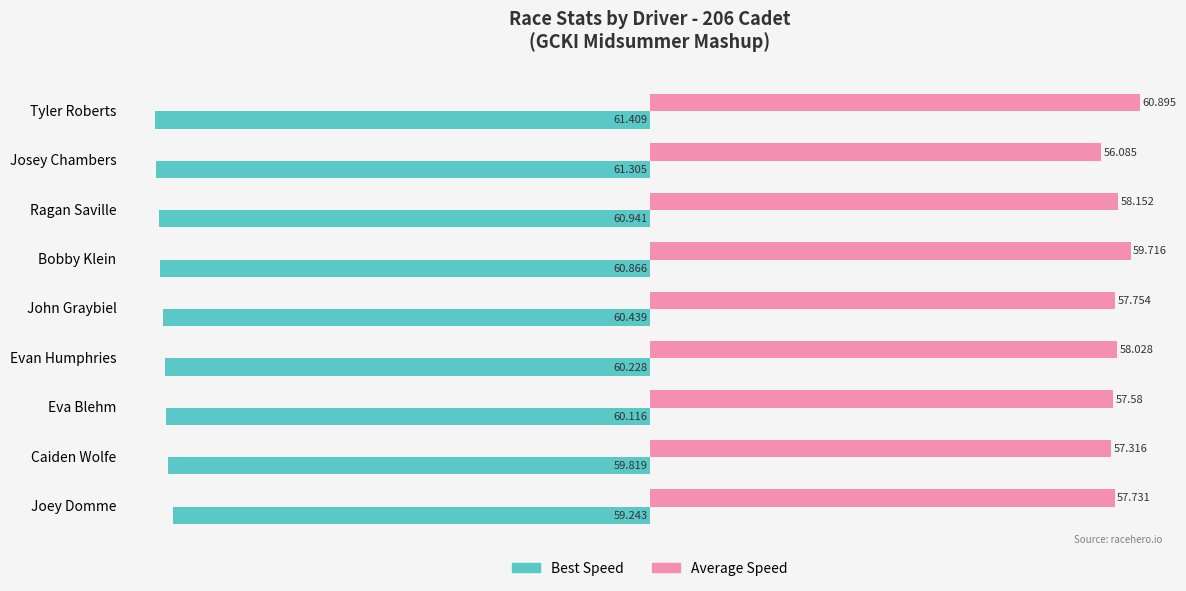

At which label is Best Speed closest to -60?

Eva Blehm